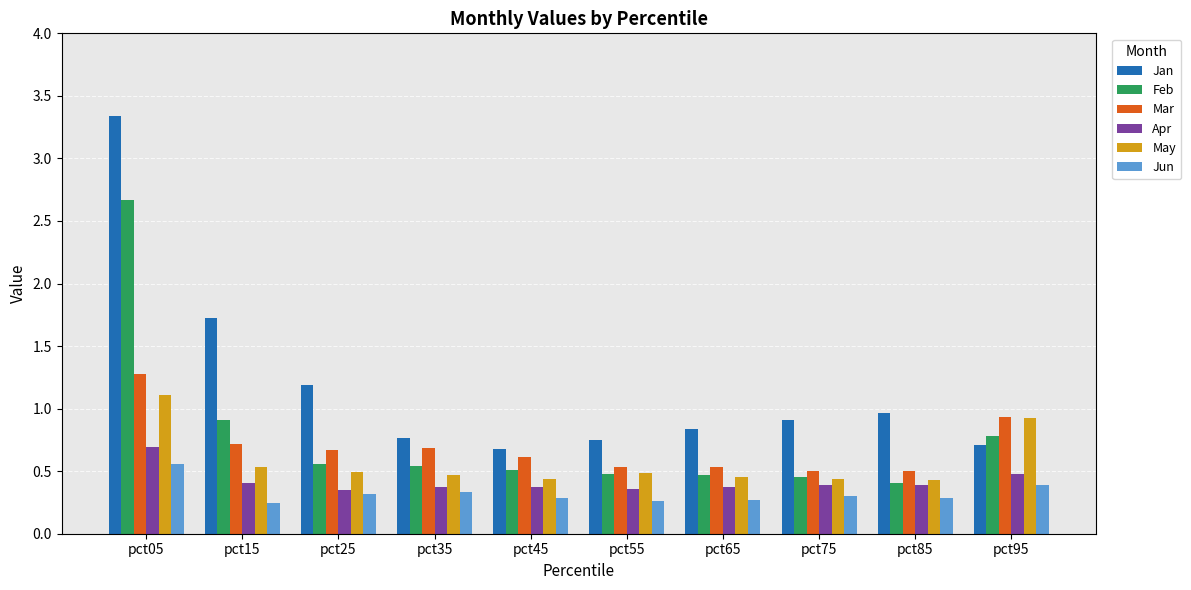

What is the approximate value of Jan at pct75?

0.9